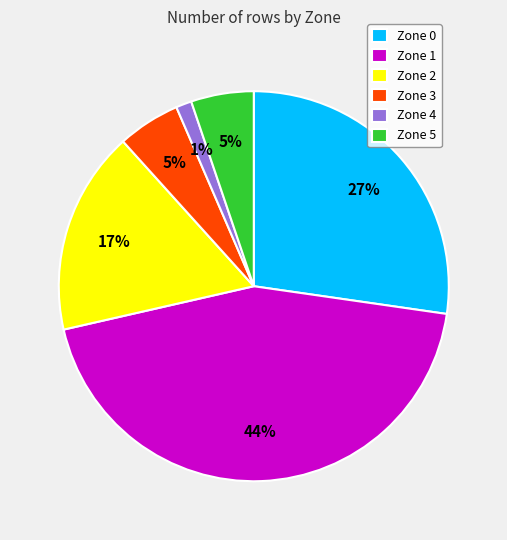

To the nearest percent, what percentage of the pie is Zone 5?

5%